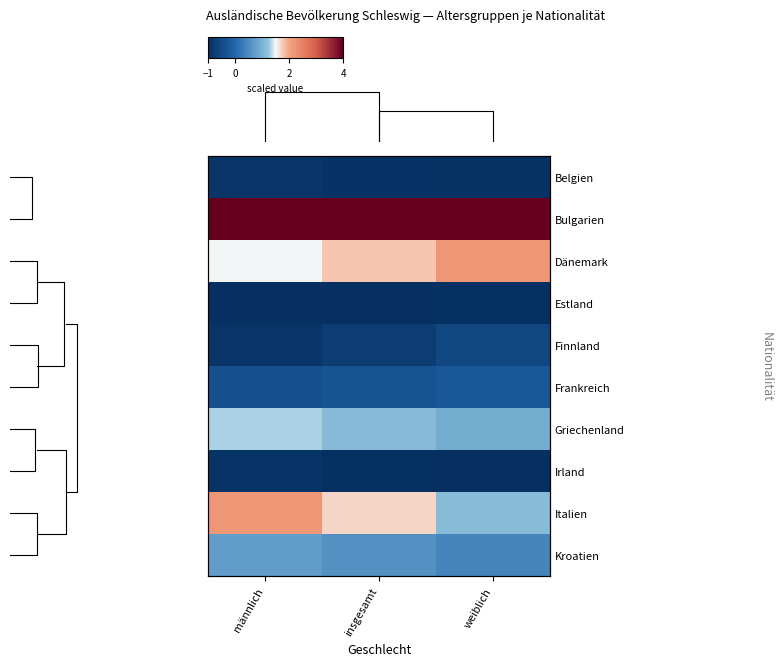

Which series has the widest spread of values?

Italien